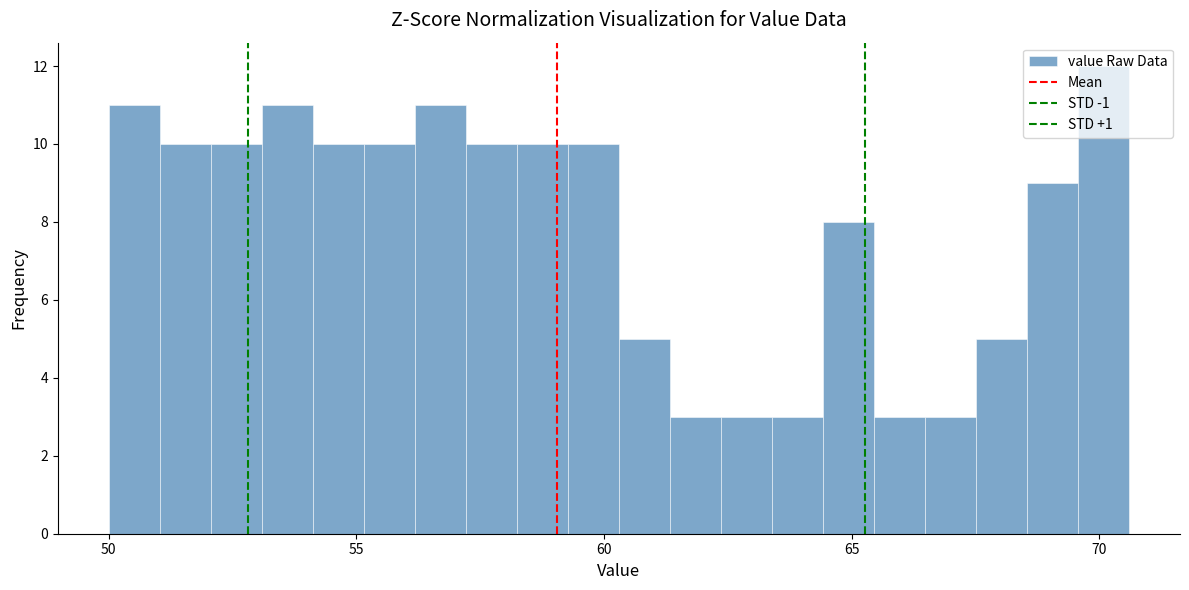

Around what value on the x-axis is the tallest bar? Give the approximate position of its centre, as read against the axis.

70.0